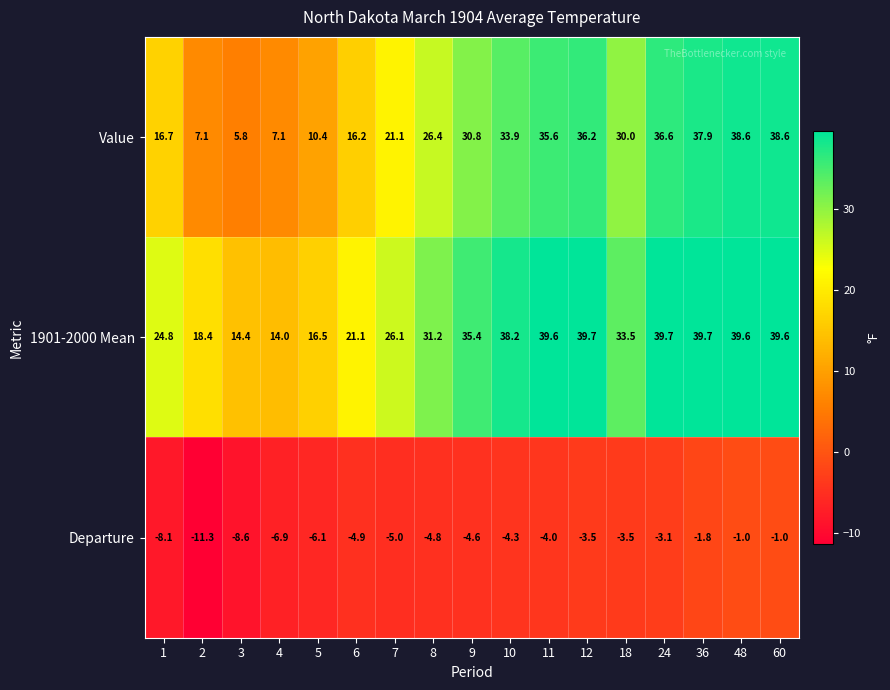

Where does the Value series first go above 30?

9